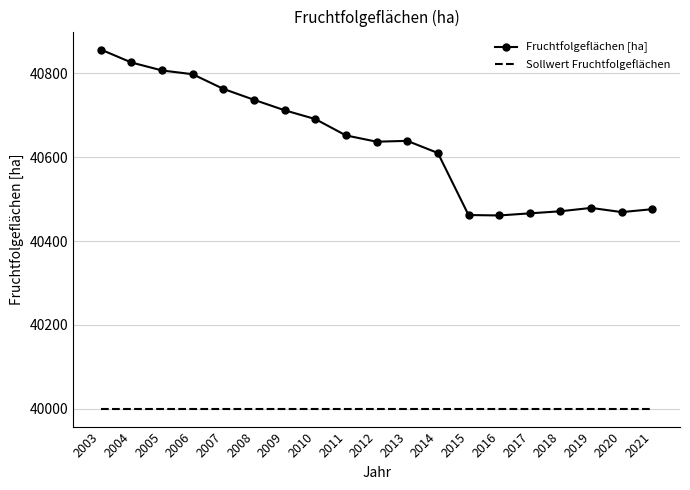

At which category is the sum across all series the highest?

2003